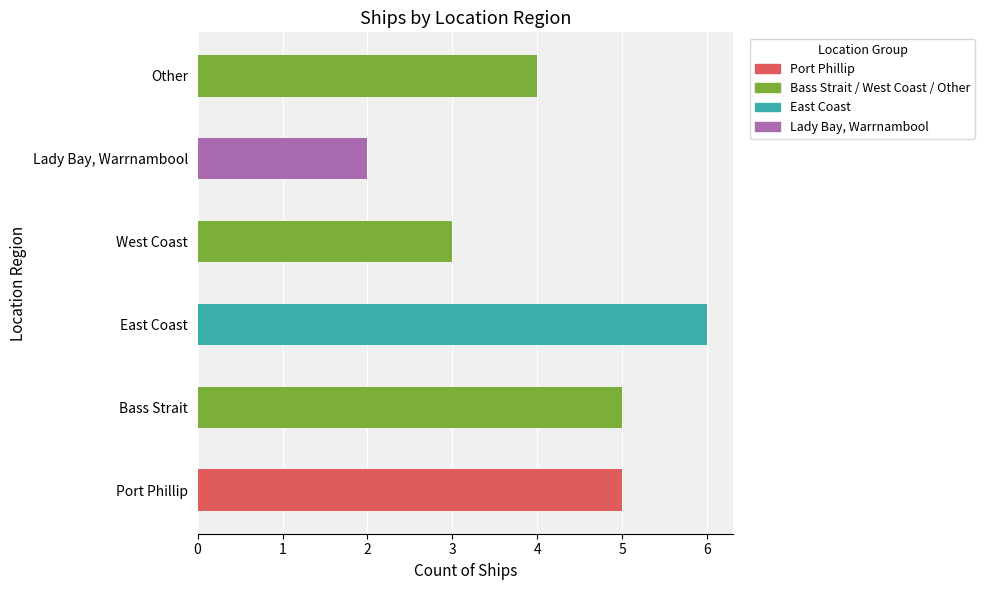

Read the value at Bass Strait.

5